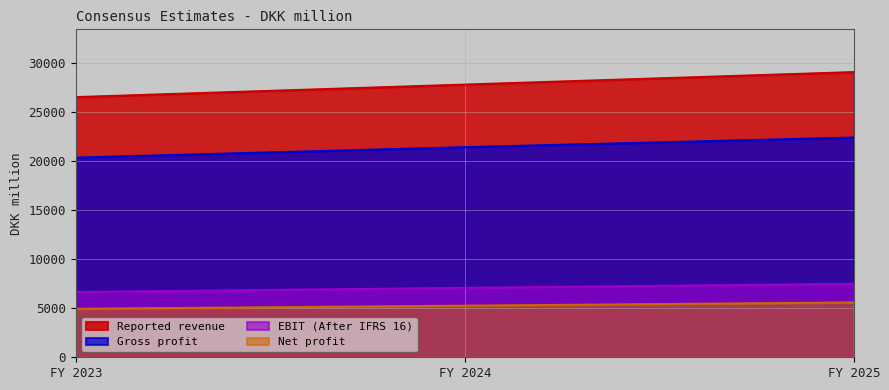

The value of EBIT (After IFRS 16) at FY 2025 is 7493.8. True or false?

True